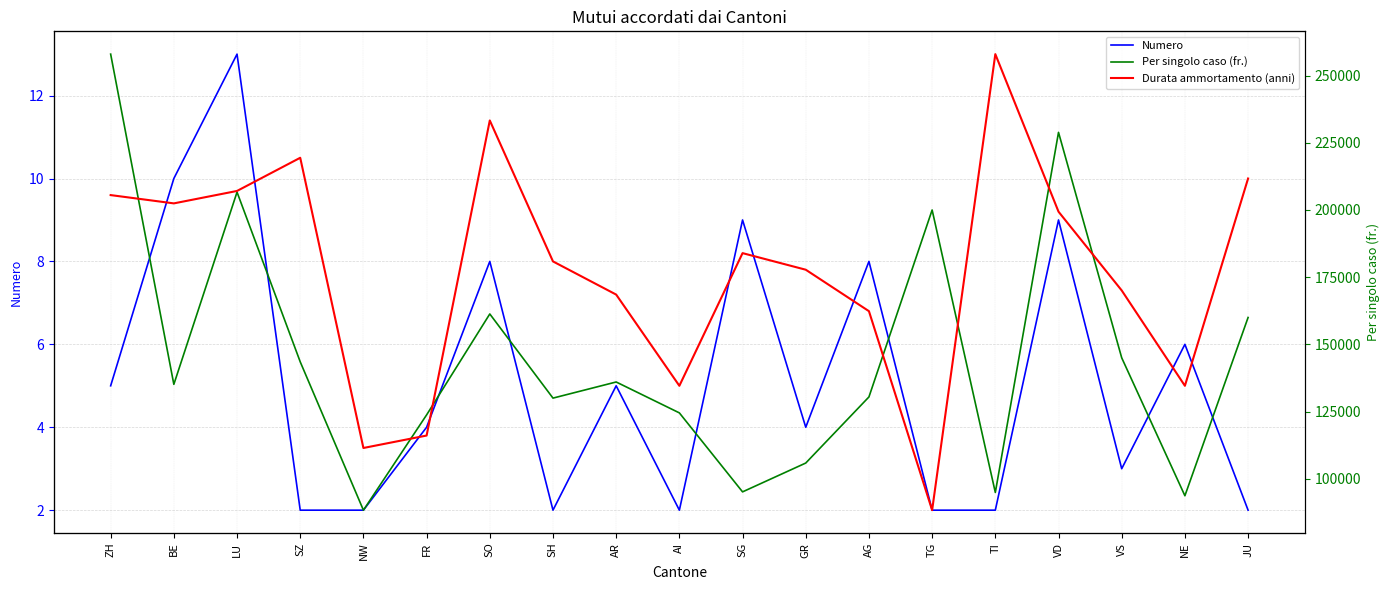

What is the label of the 8th point from the right?

GR